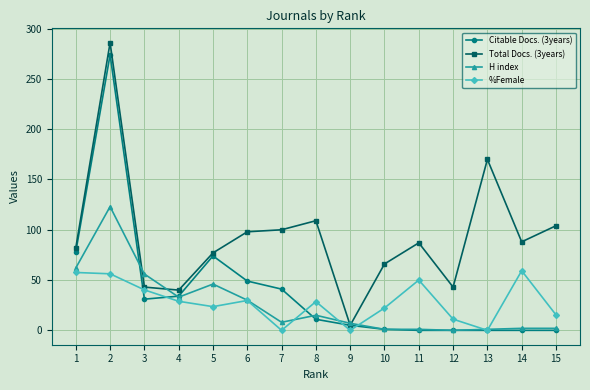

Which series has the largest total across all categories?

Total Docs. (3years)